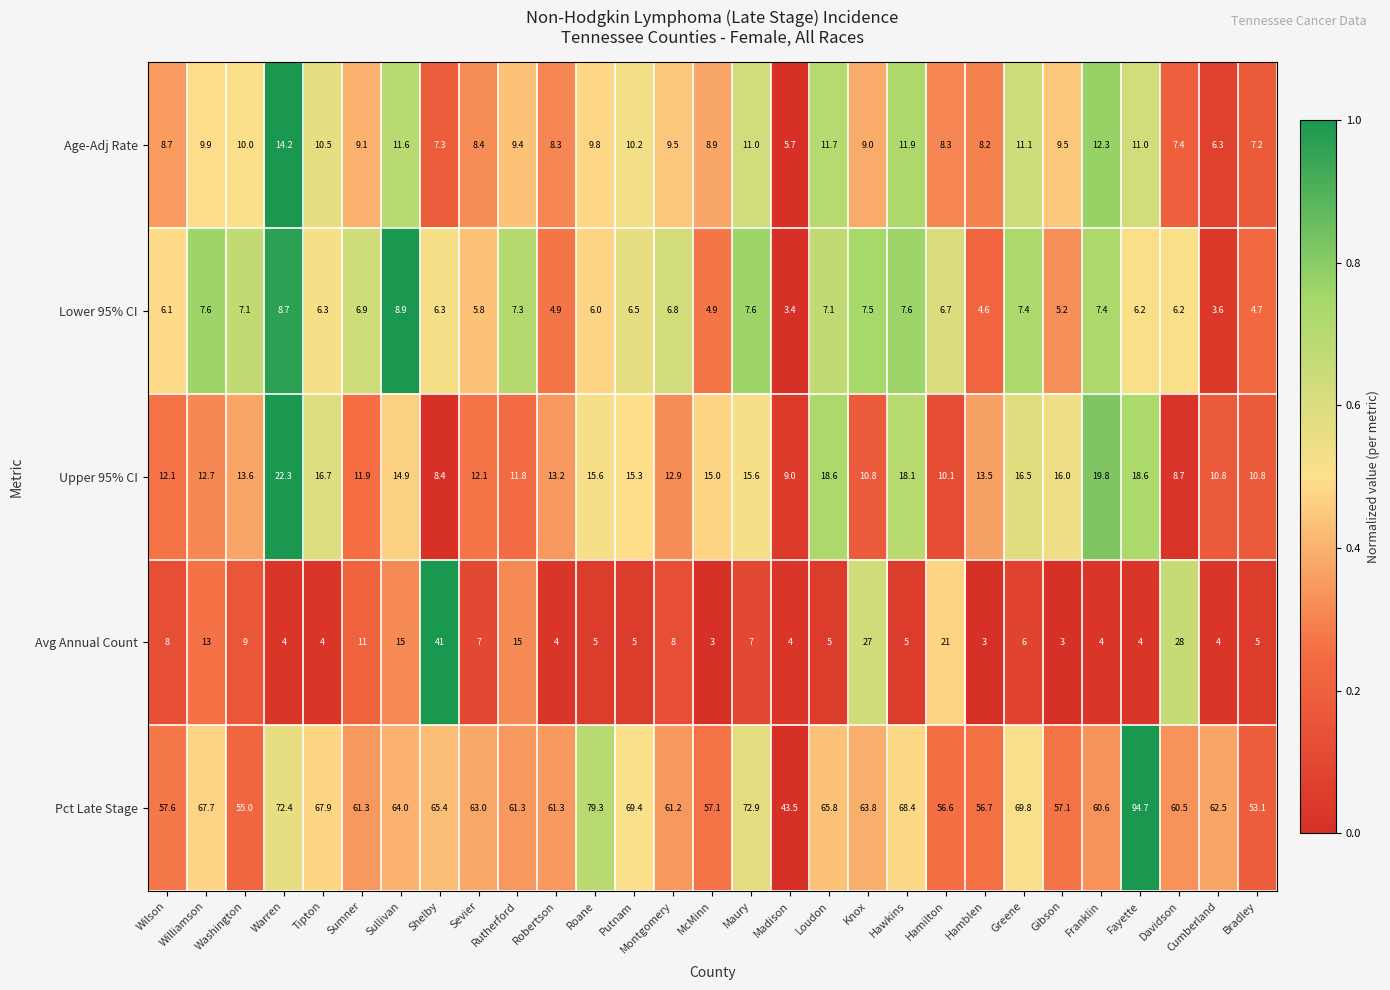

What is the minimum value shown in the chart?

3.0